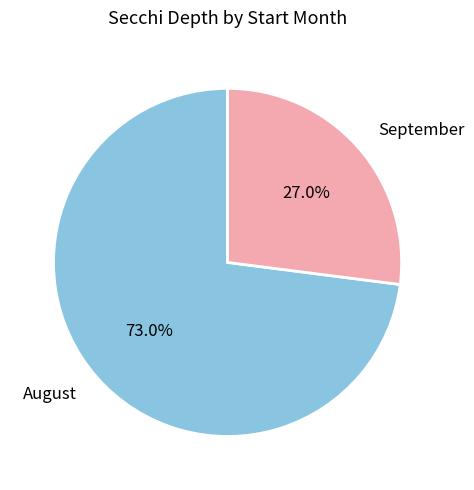

Do August and September together represent more than half of the pie?

Yes